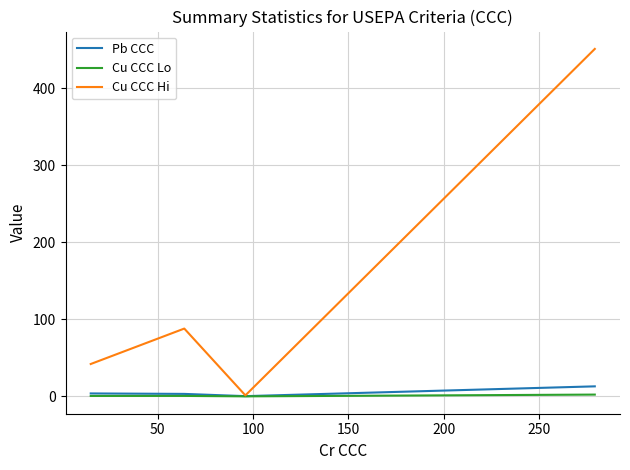

Which series has the widest spread of values?

Cu CCC Hi